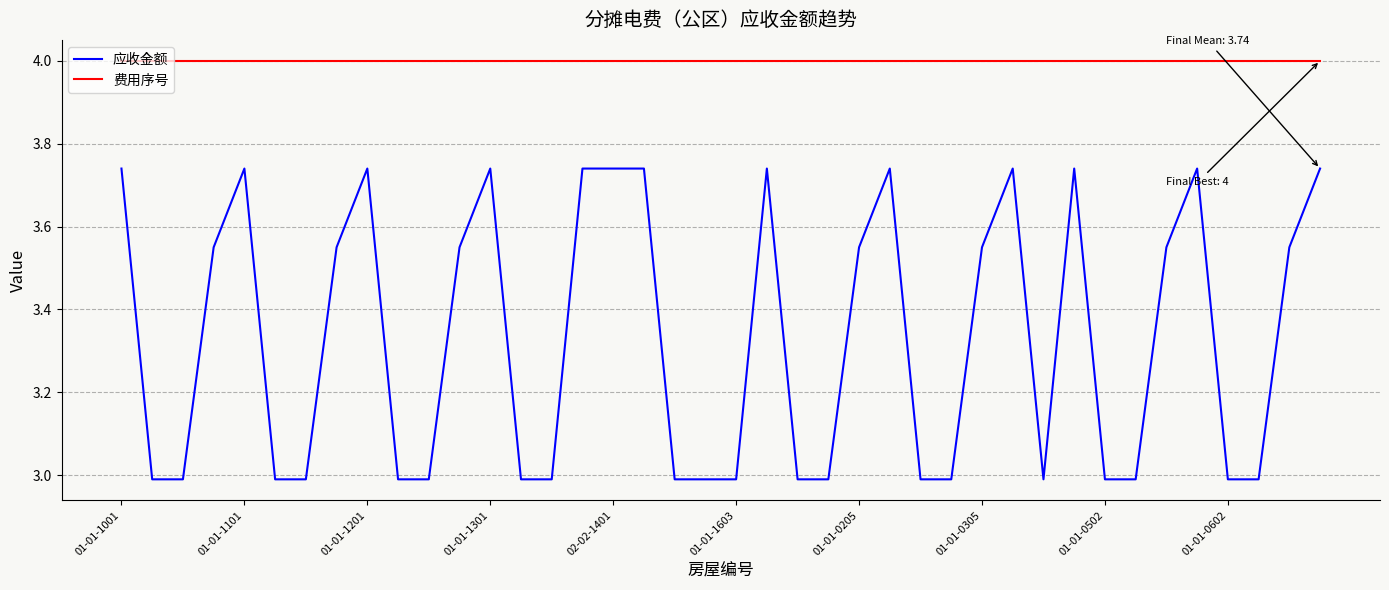

True or false: 应收金额 and 费用序号 intersect in this chart.

False